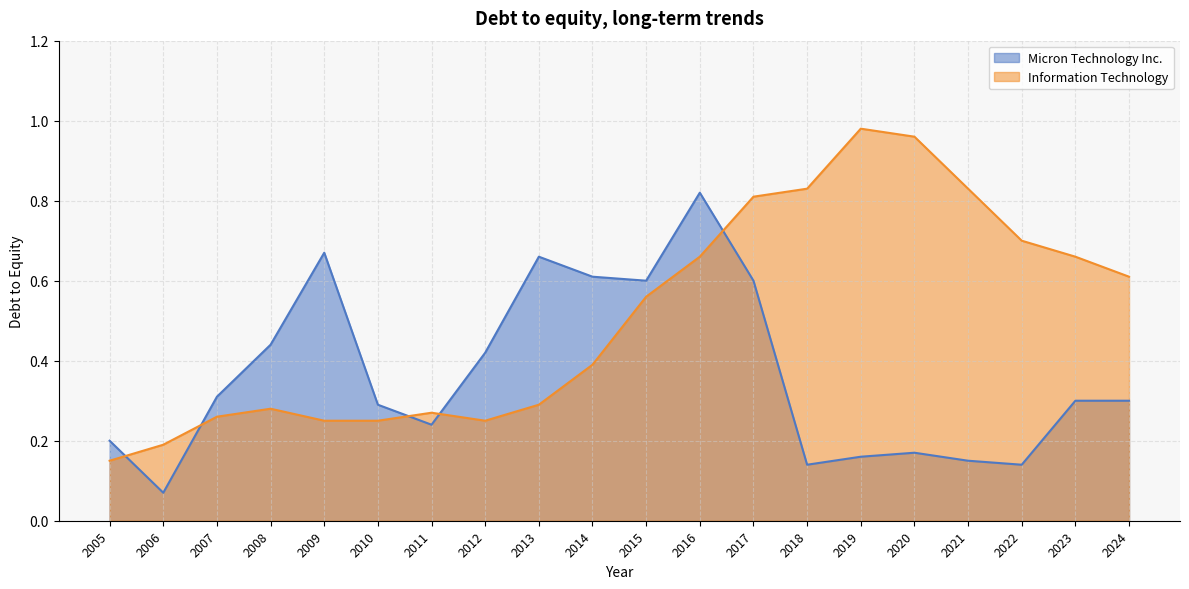

What are all the series names shown in the legend?

Micron Technology Inc., Information Technology